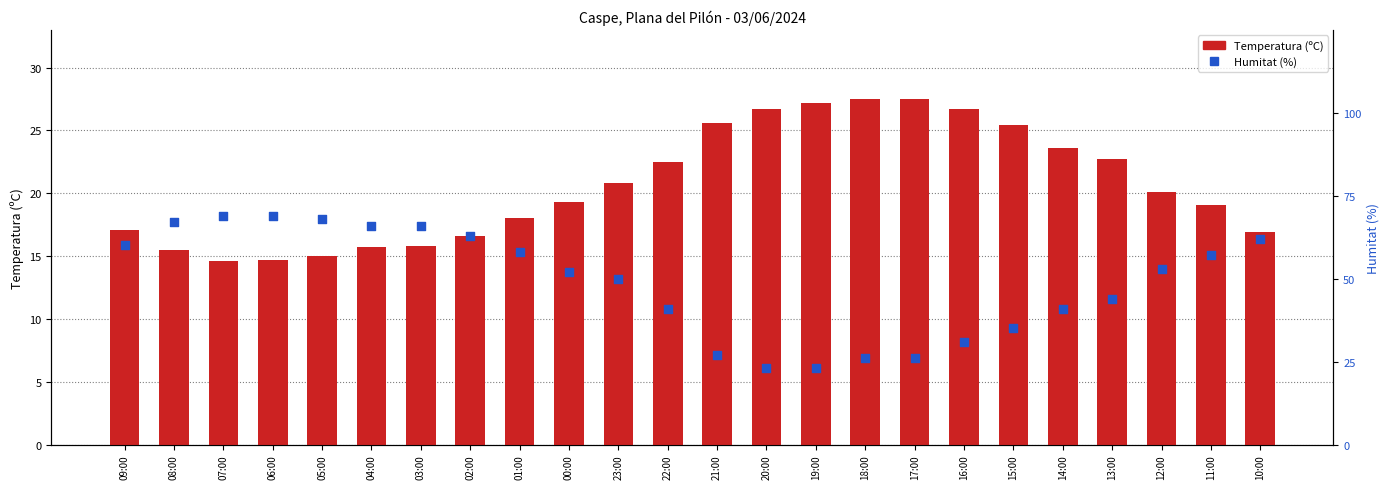

Is the value of Humitat (%) at 22:00 greater than the value of Temperatura (ºC) at 19:00?

Yes